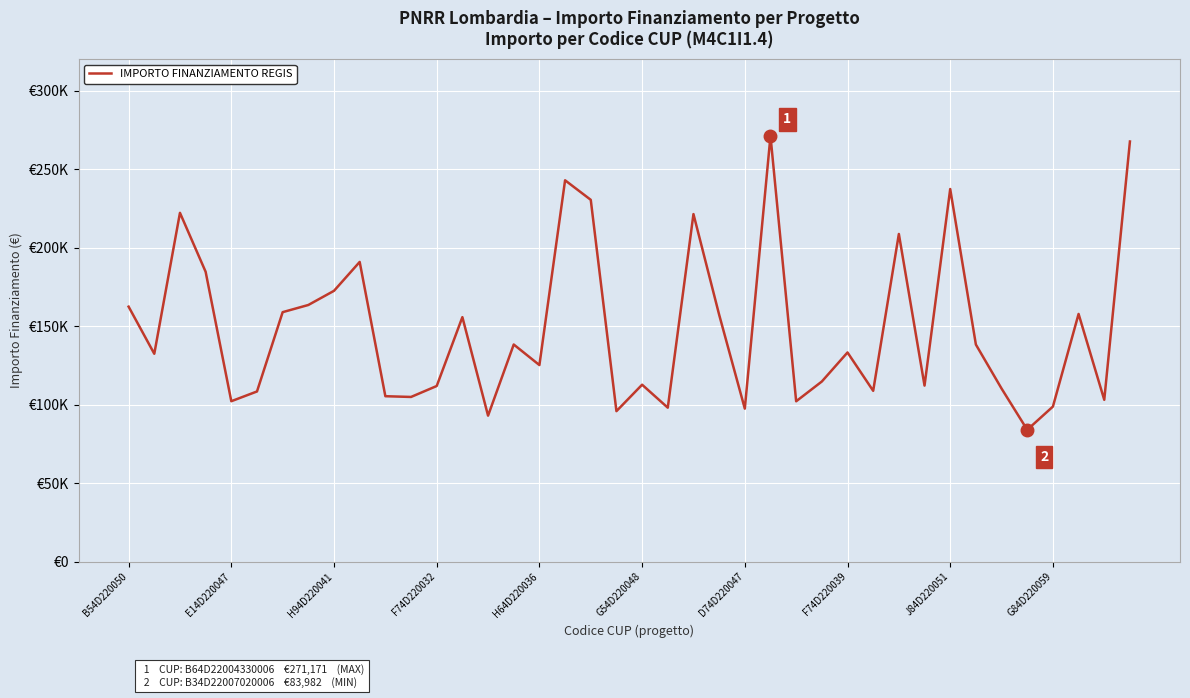

What is the minimum value shown in the chart?

83981.8